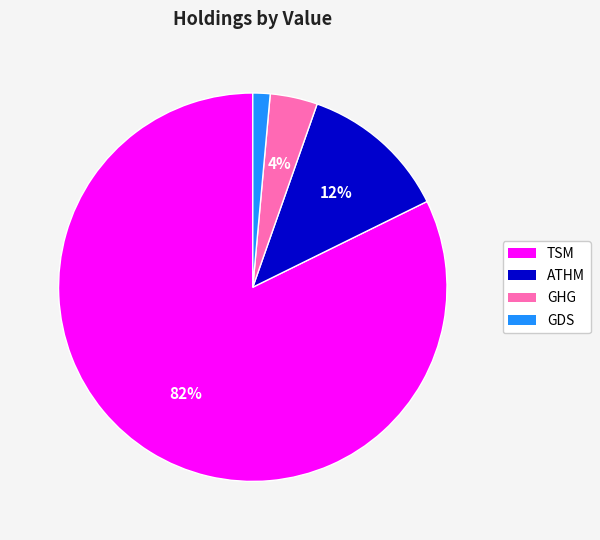

Does any single category account for the majority?

Yes